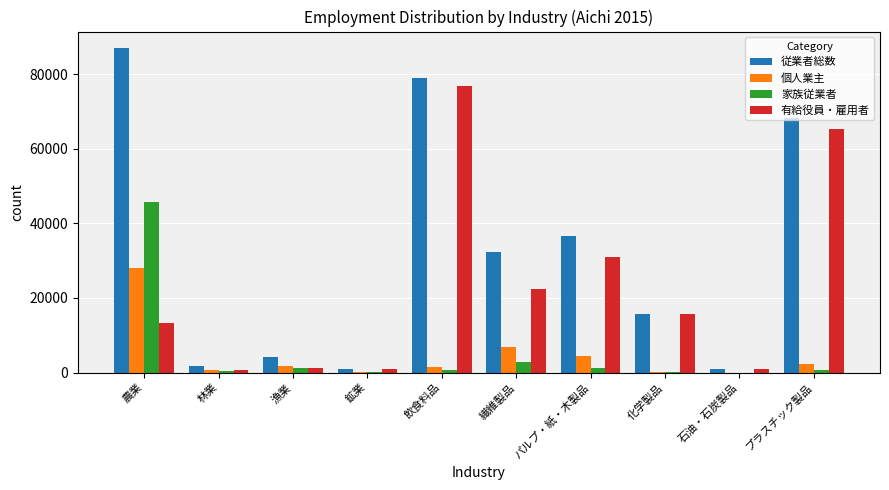

True or false: 個人業主 has a value of 738 at 林業.

True